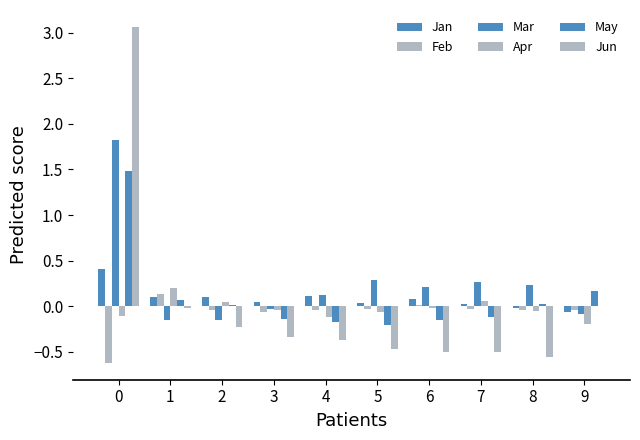

How many distinct data groups are displayed?

6